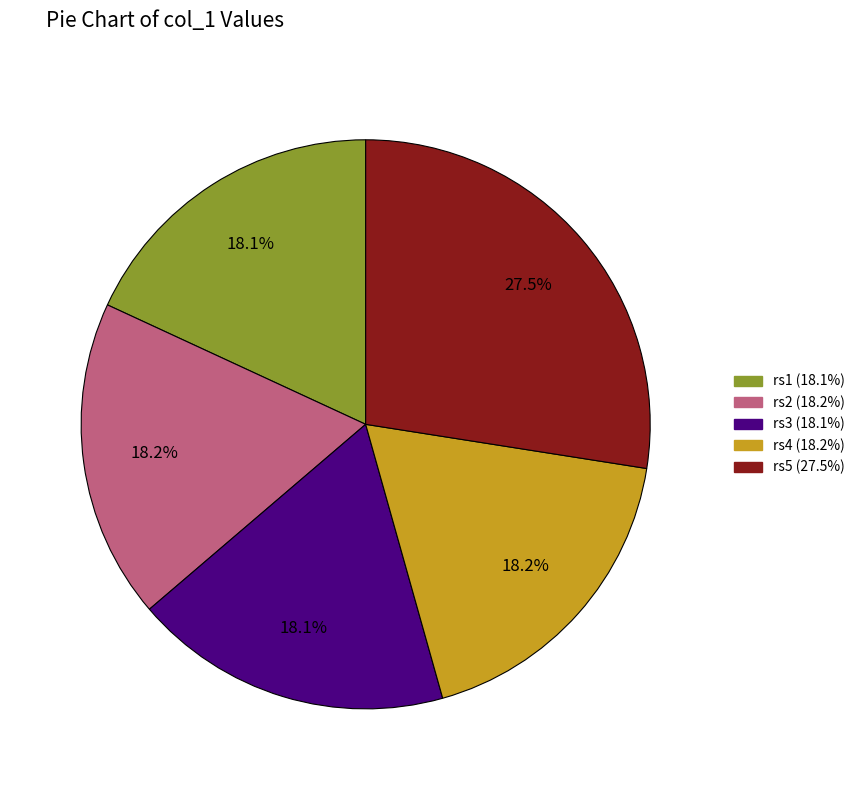

How many segments does this pie chart have?

5